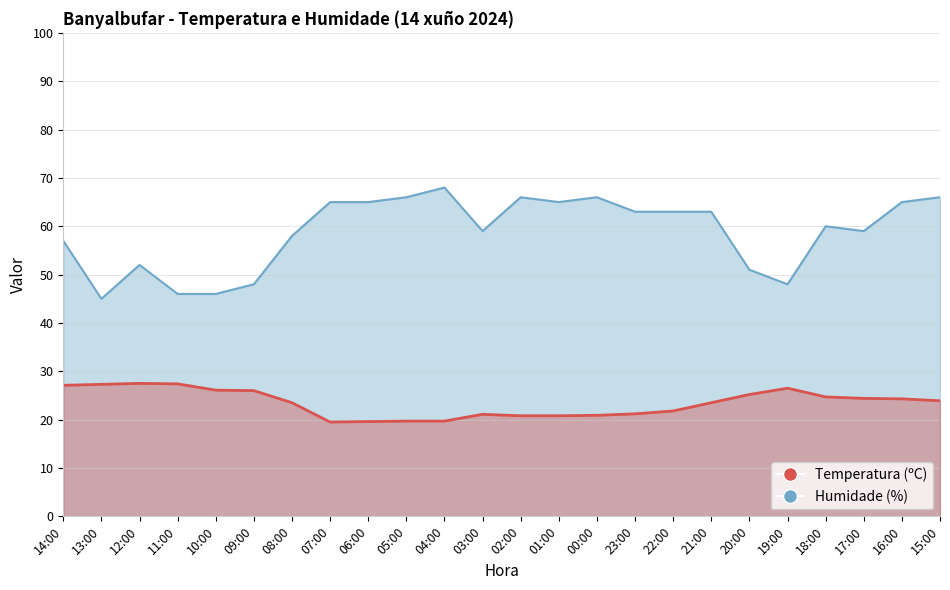

At which label is Humidade (%) closest to 56?

14:00